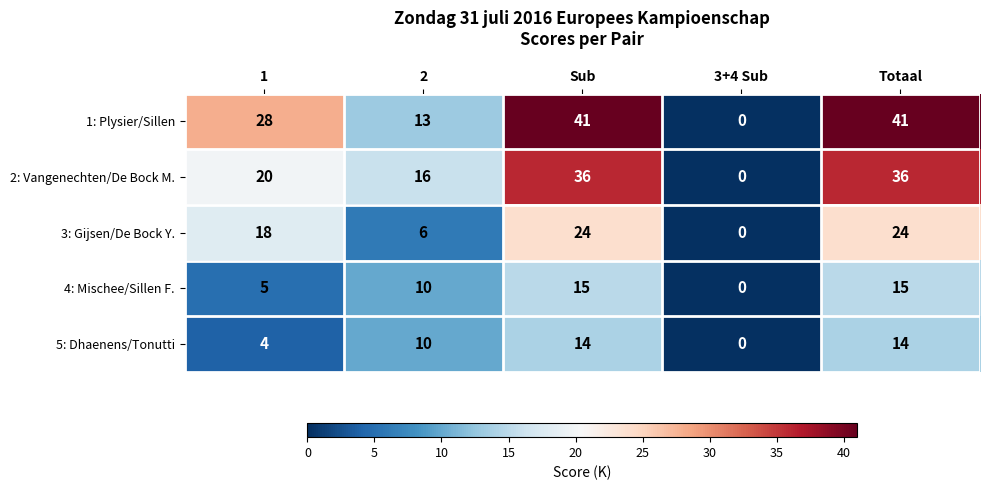

Rank the series by their maximum value, from highest to lowest.

1: Plysier/Sillen, 2: Vangenechten/De Bock M., 3: Gijsen/De Bock Y., 4: Mischee/Sillen F., 5: Dhaenens/Tonutti